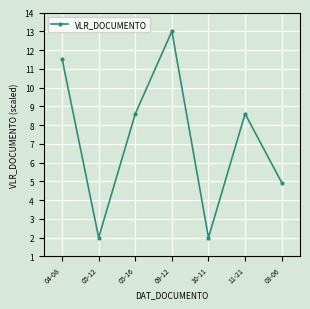

The value at 10-11 is 2.7. True or false?

False